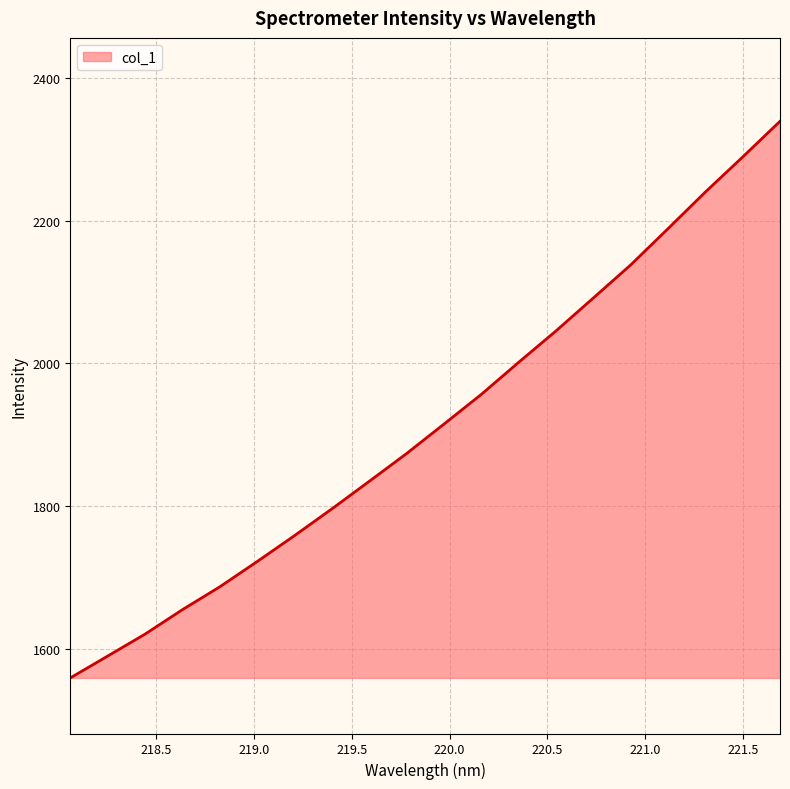

What is the maximum value shown in the chart?

2339.4